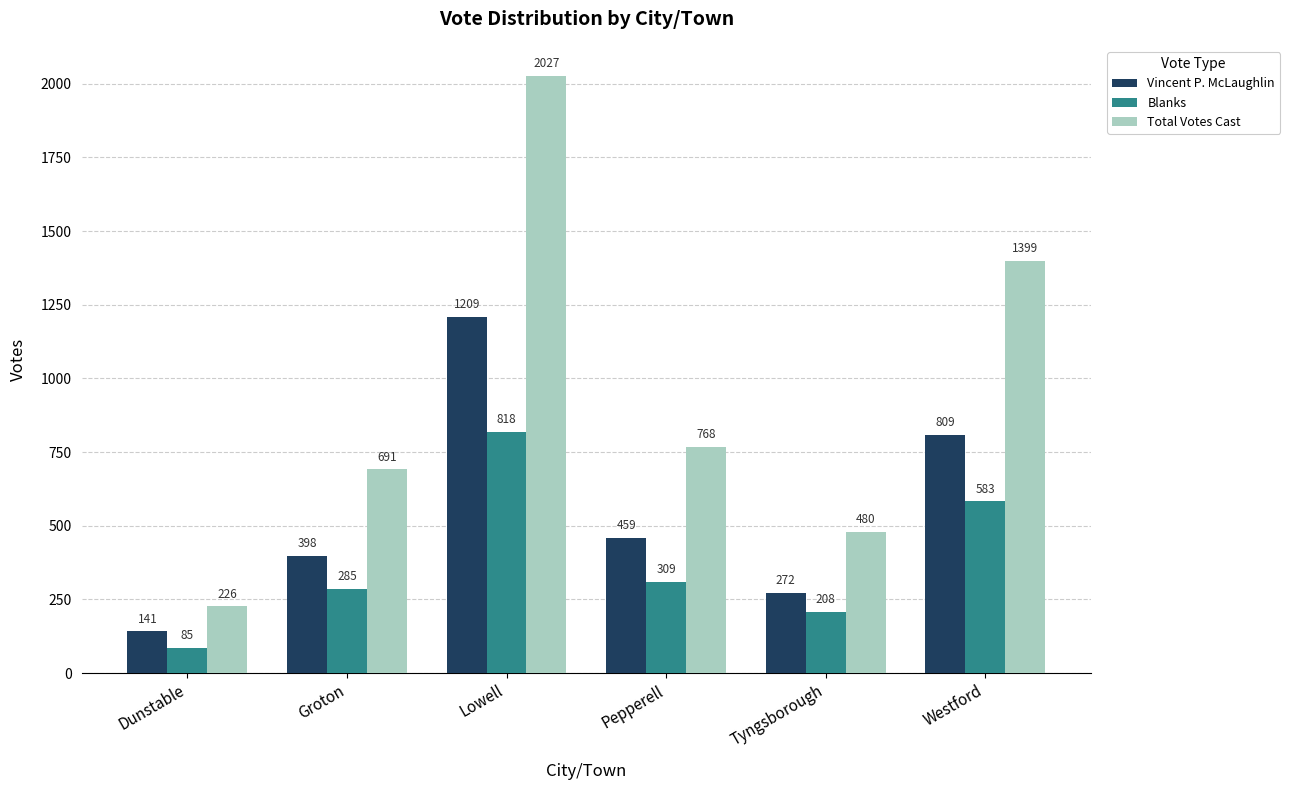

At how many categories does at least one series exceed 491?

4